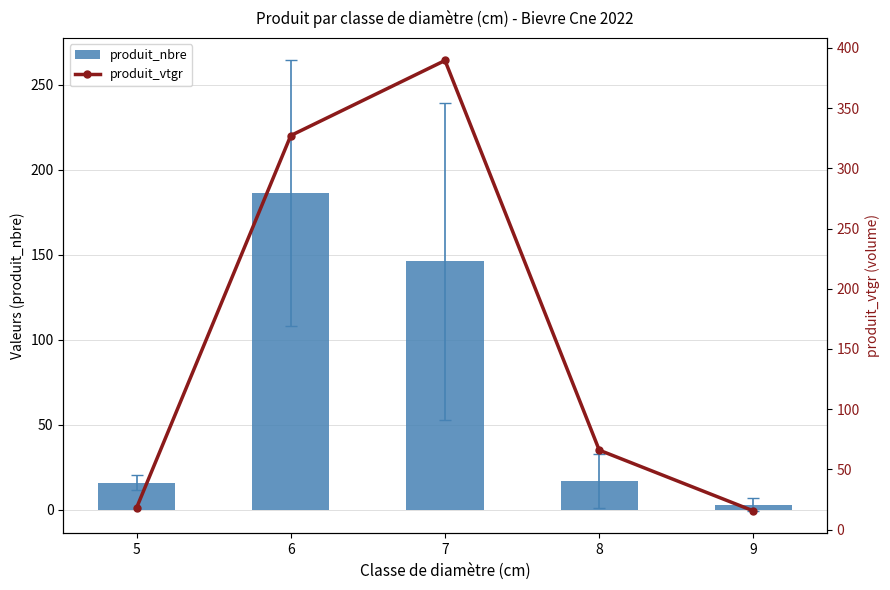

Which series has the largest range (max minus min)?

produit_vtgr